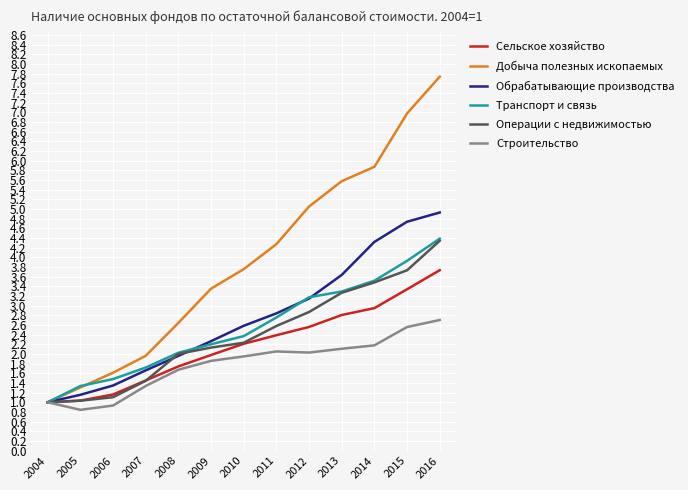

Is the value of Транспорт и связь at 2005 greater than the value of Операции с недвижимостью at 2013?

No